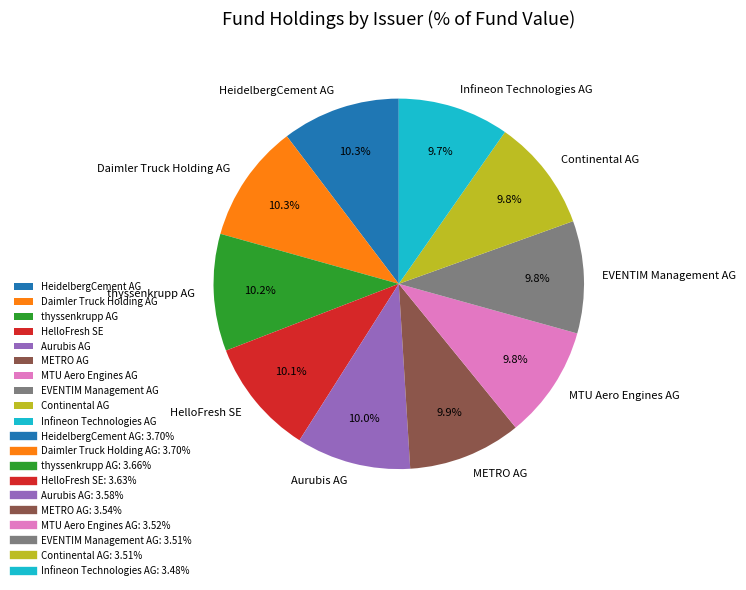

Is Daimler Truck Holding AG the majority of the pie?

No